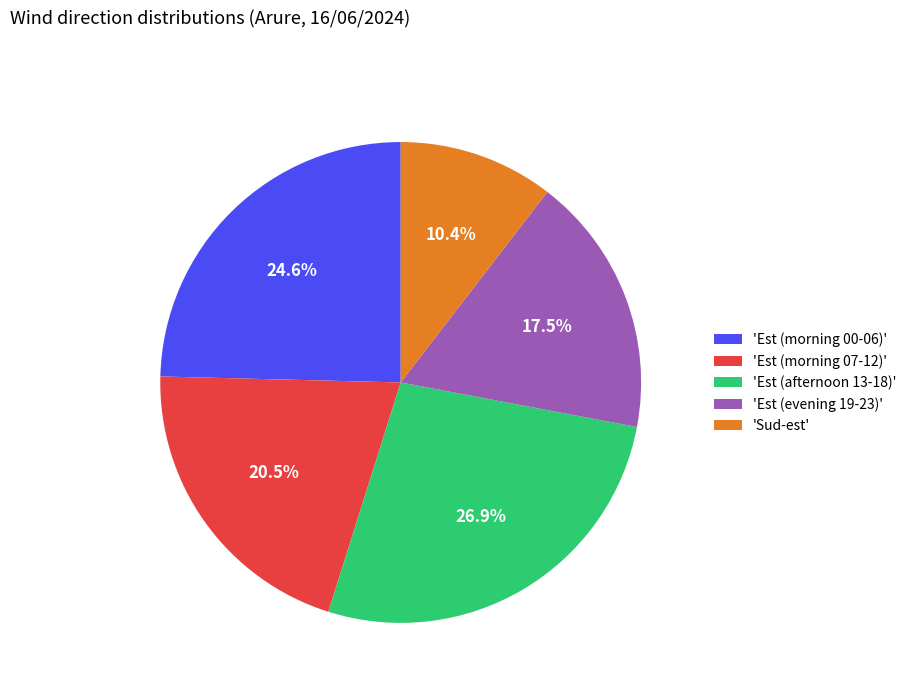

What portion of the pie excludes 'Sud-est'?

89.6%